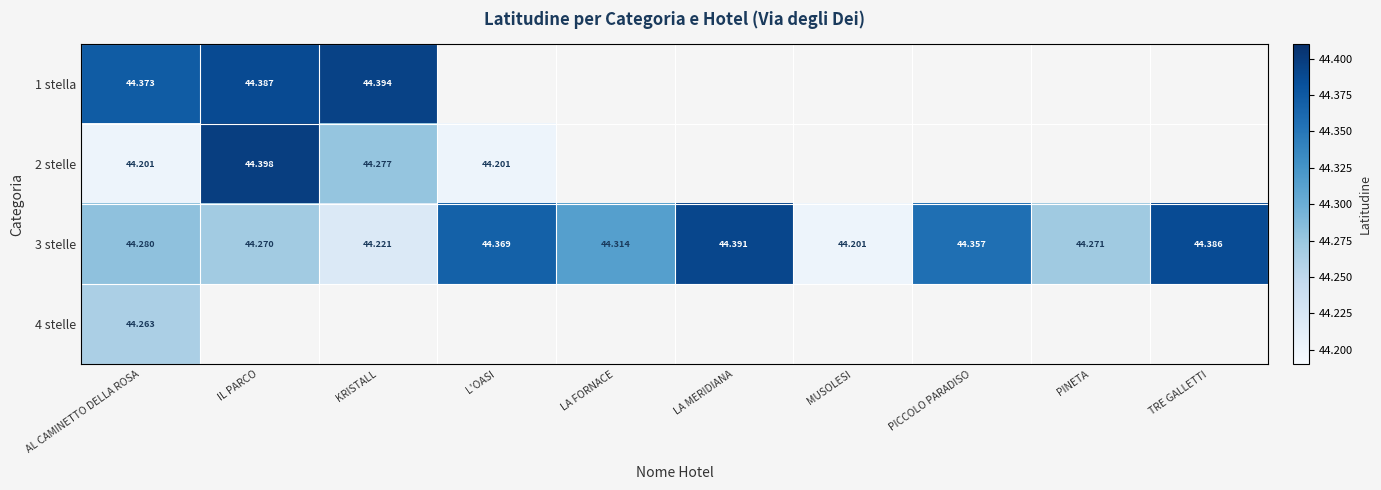

Between LA FORNACE and KRISTALL, which is larger?

KRISTALL